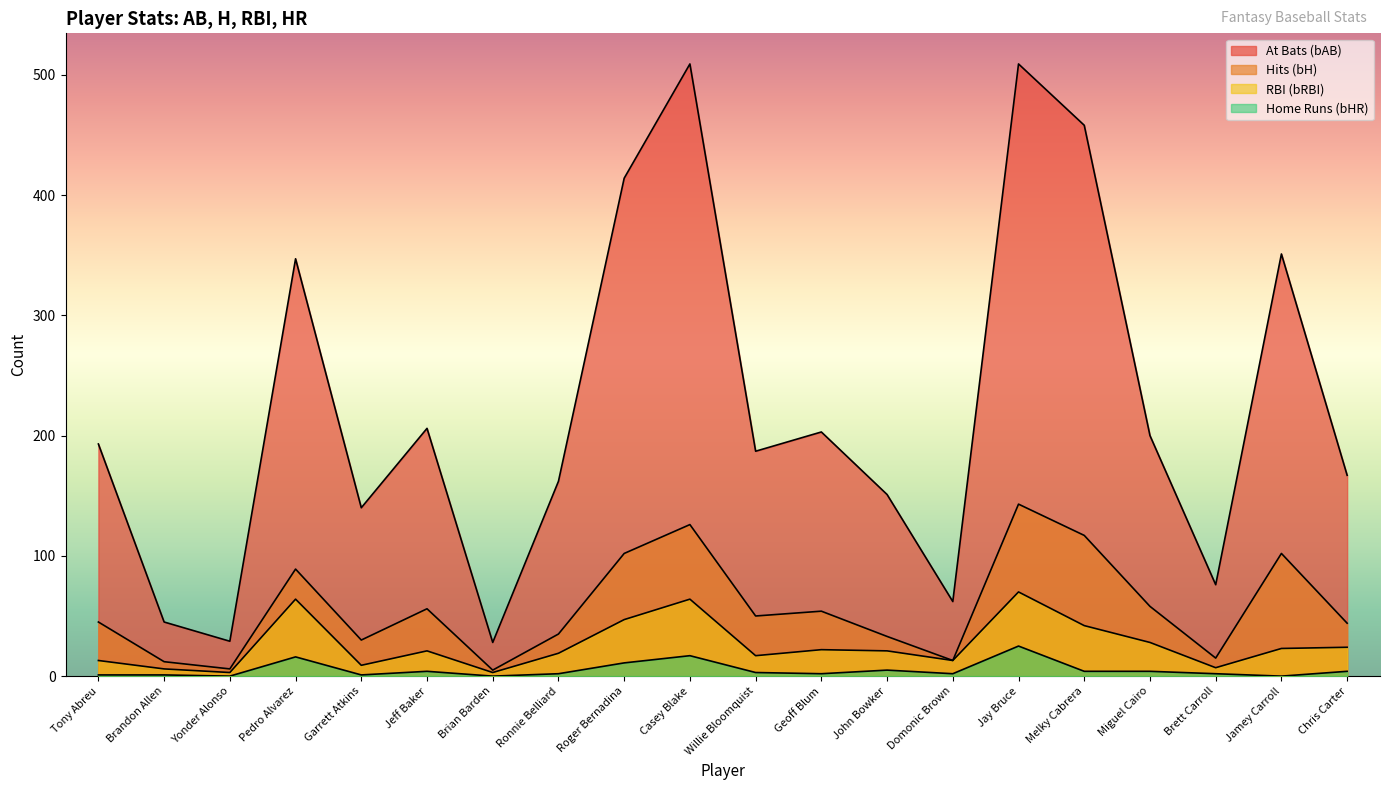

What are all the series names shown in the legend?

bAB, bH, bRBI, bHR